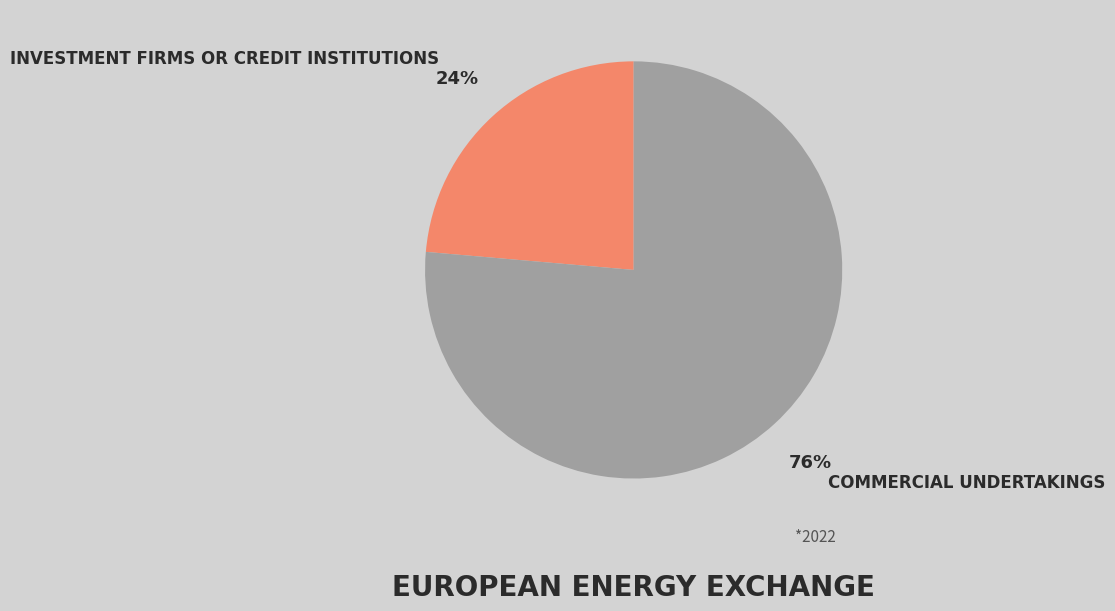

How many segments does this pie chart have?

2